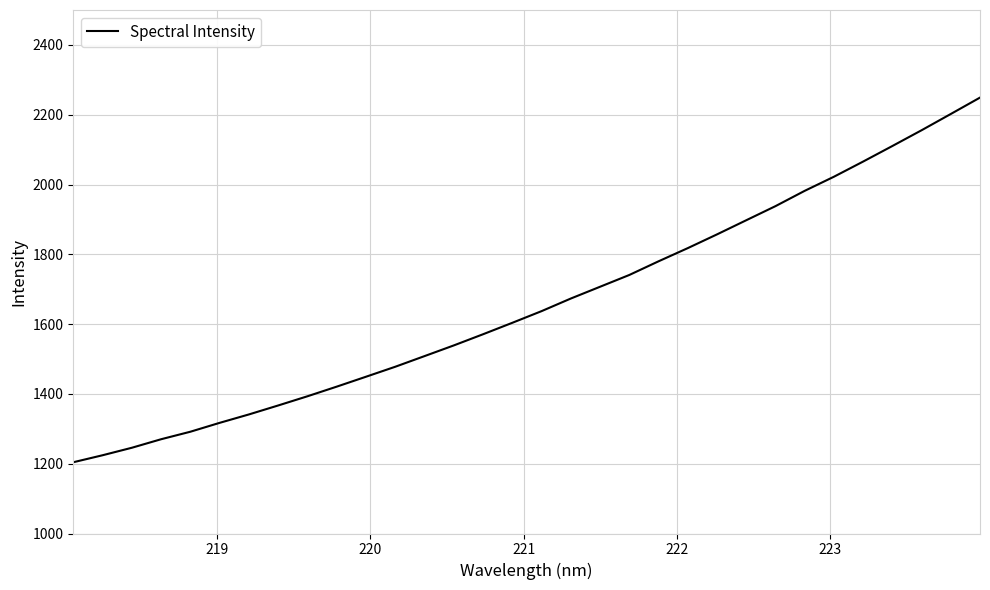

What is the minimum value shown in the chart?

1204.2